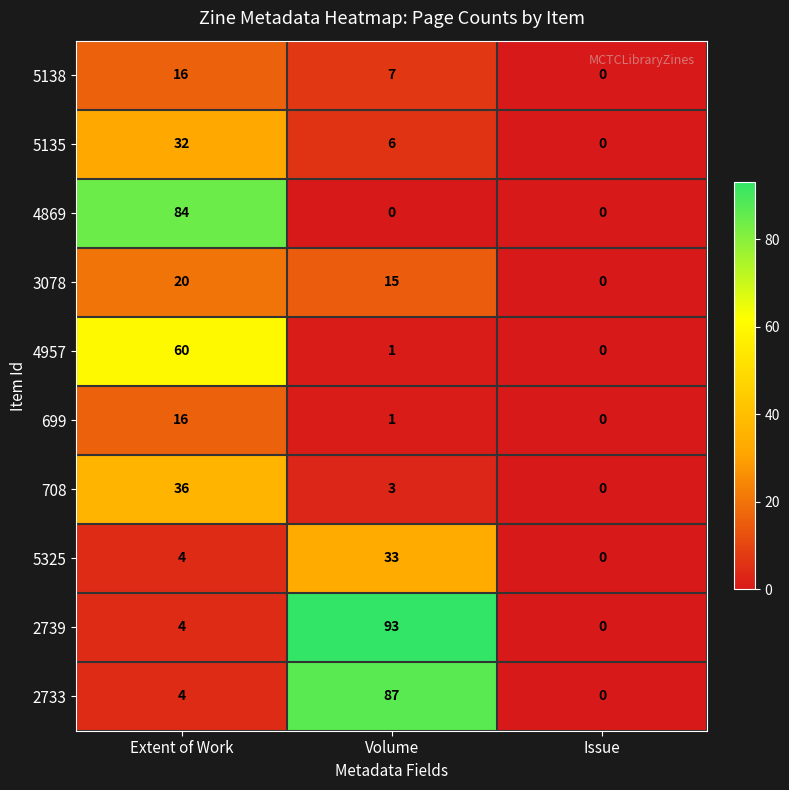

What is the difference between the highest and lowest values at Extent of Work?

80